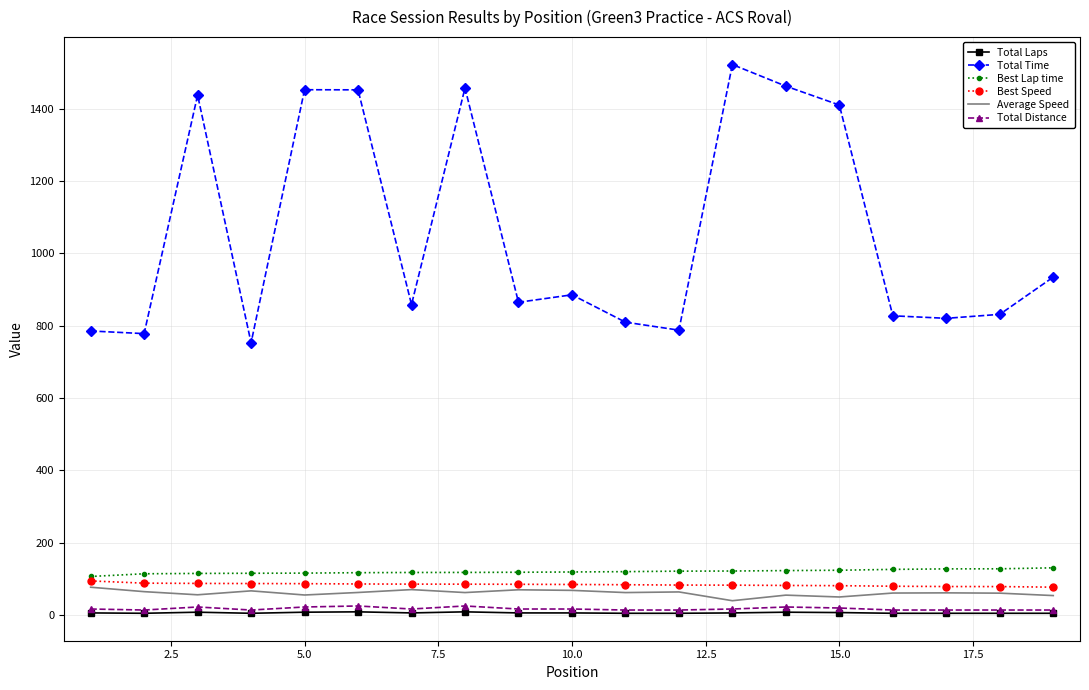

Which series has the largest total across all categories?

Total Time